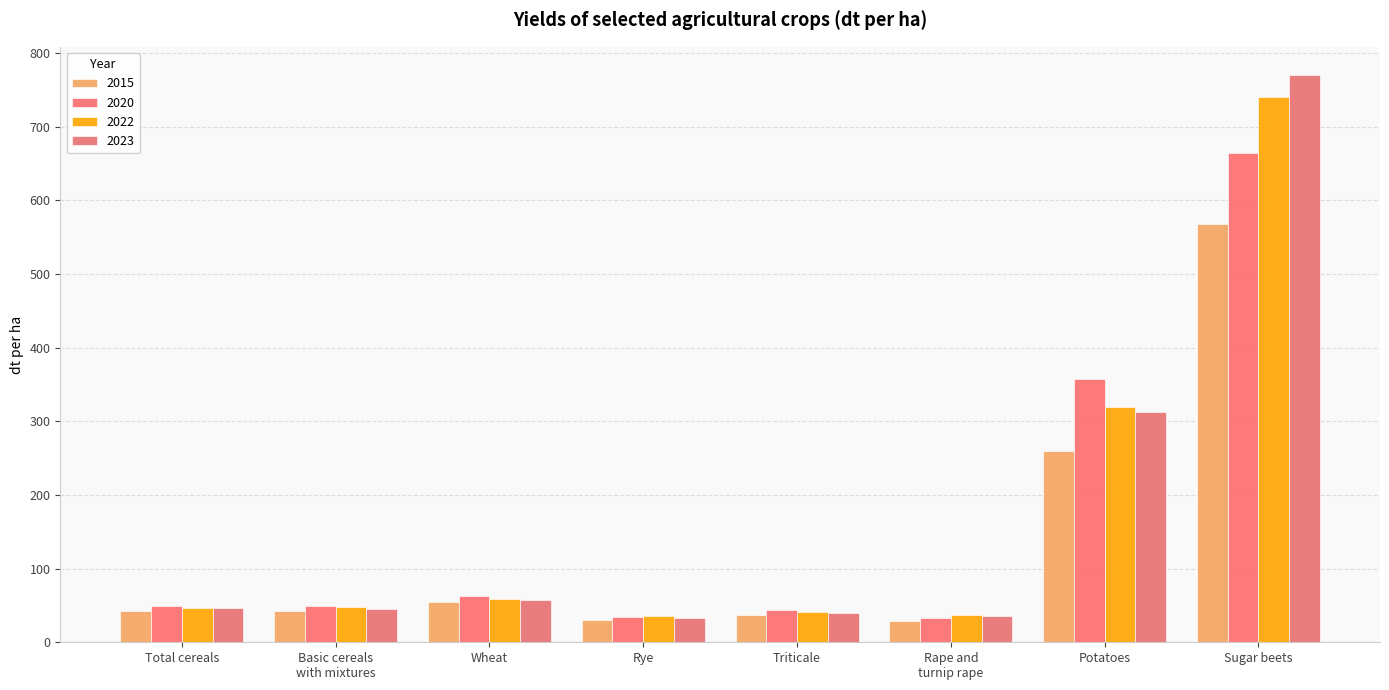

What is the value of the 2020 bar at the 1st from the left?

48.9